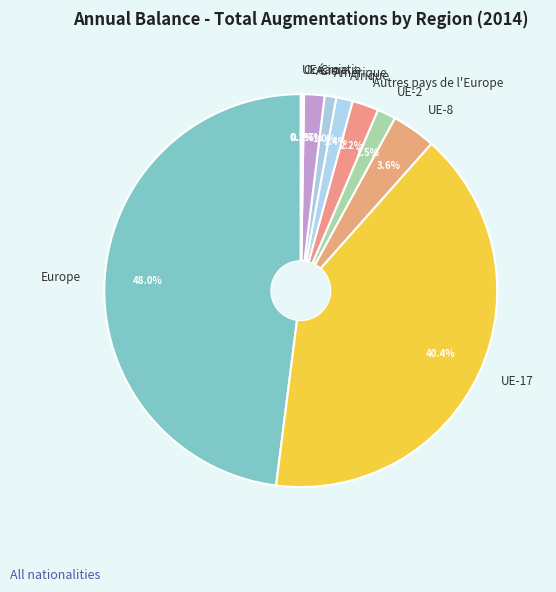

Is there any slice that represents more than half of the pie?

No